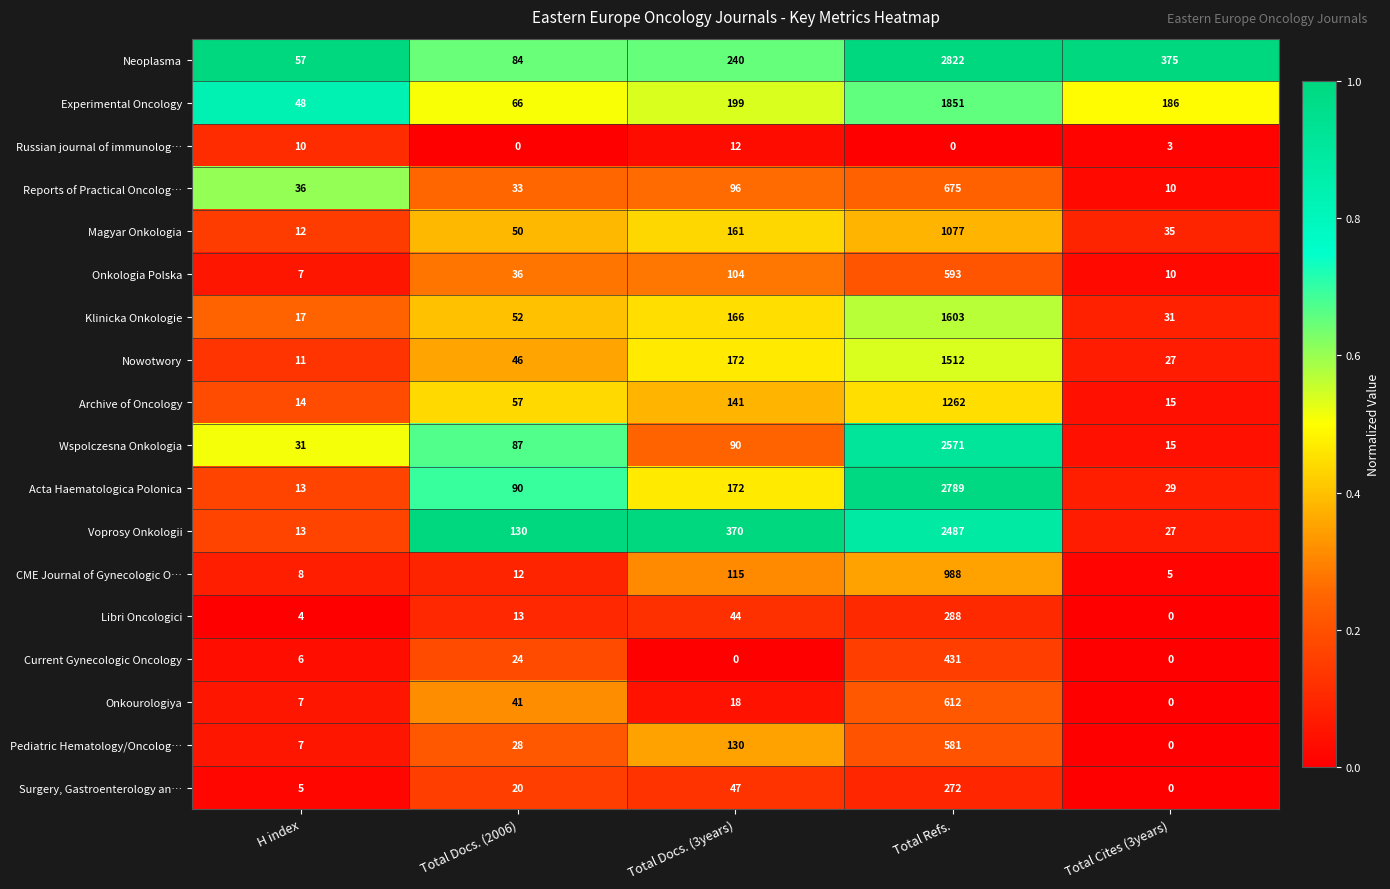

Where is Pediatric Hematology/Oncolog… nearest to the value 290?

Total Docs. (3years)